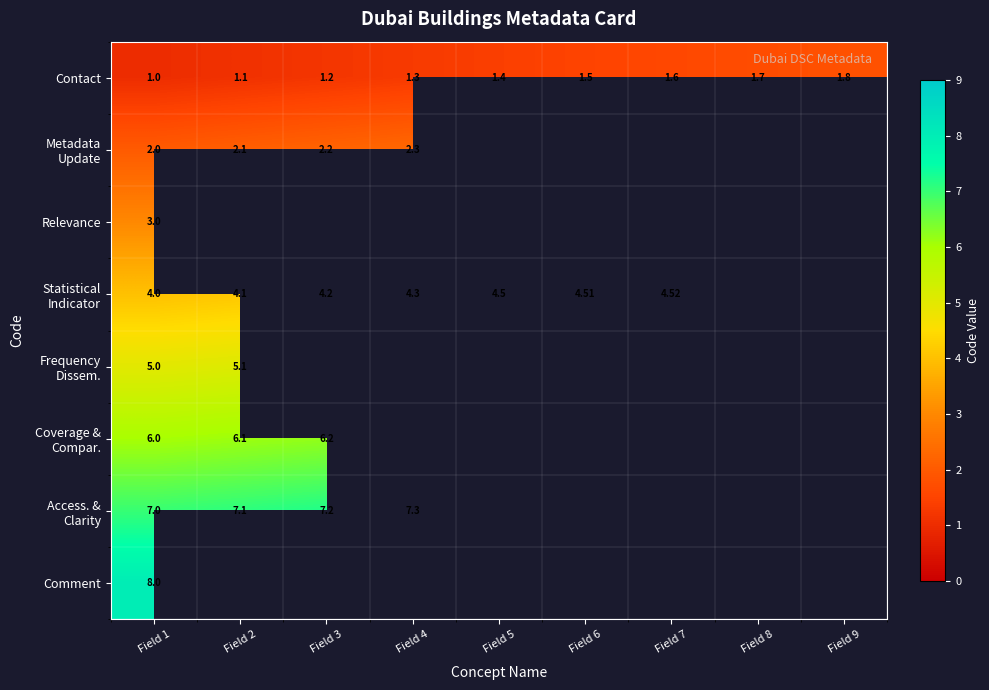

Which series changed the most between Field 2 and Field 9?

Contact